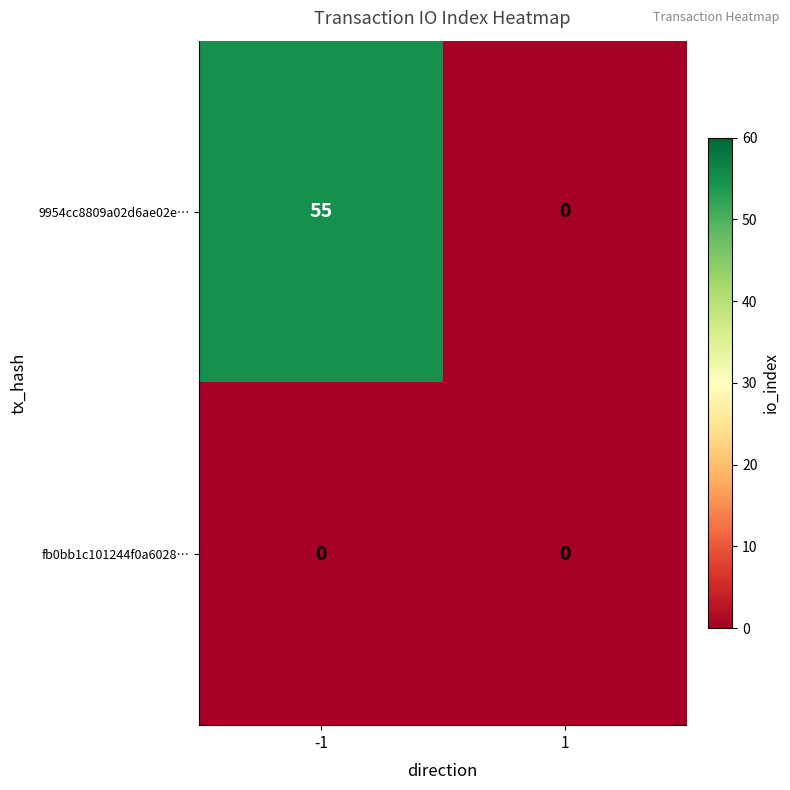

What is the sum of all 9954cc8809a02d6ae02e… values?

55